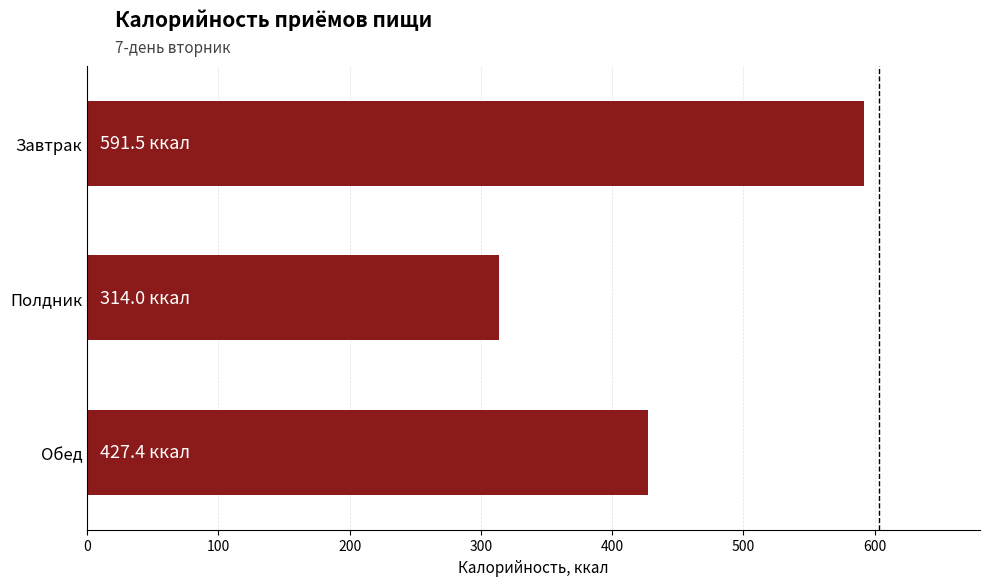

What is the sum of all values?

1333.0